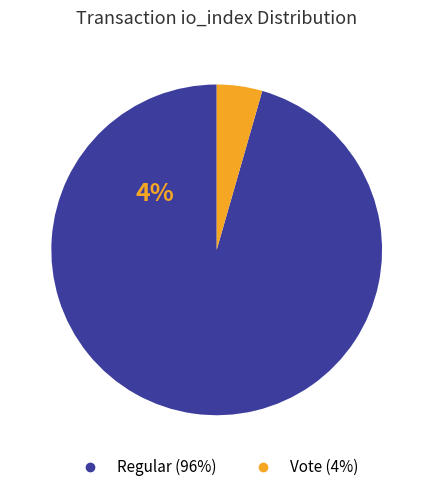

True or false: Vote accounts for 4% of the total.

True